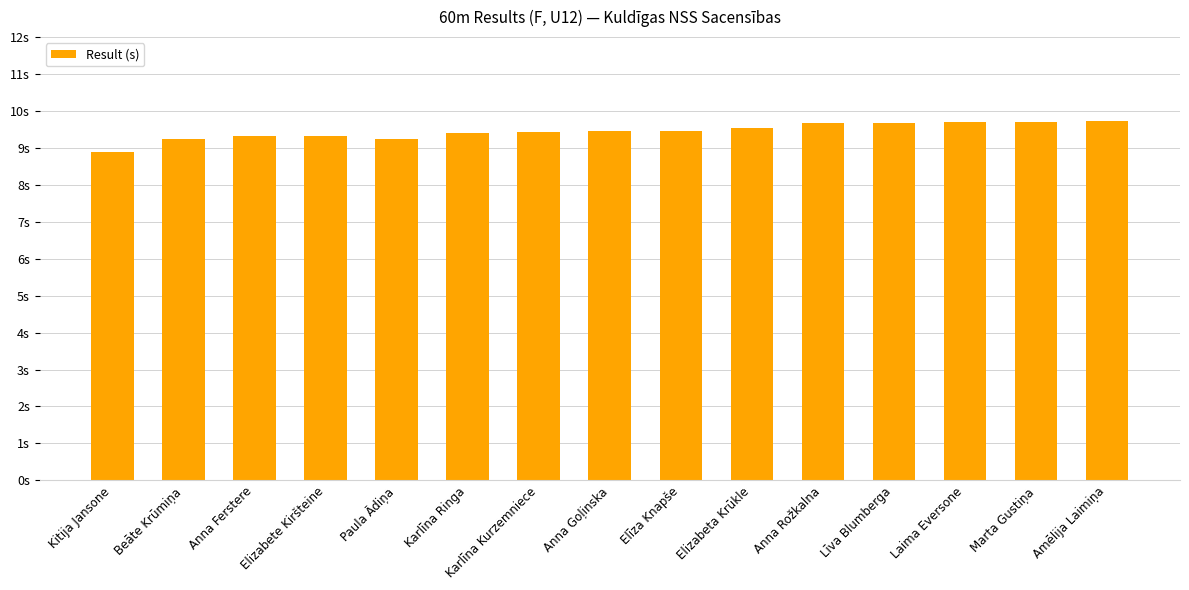

Does the chart contain any negative values?

No